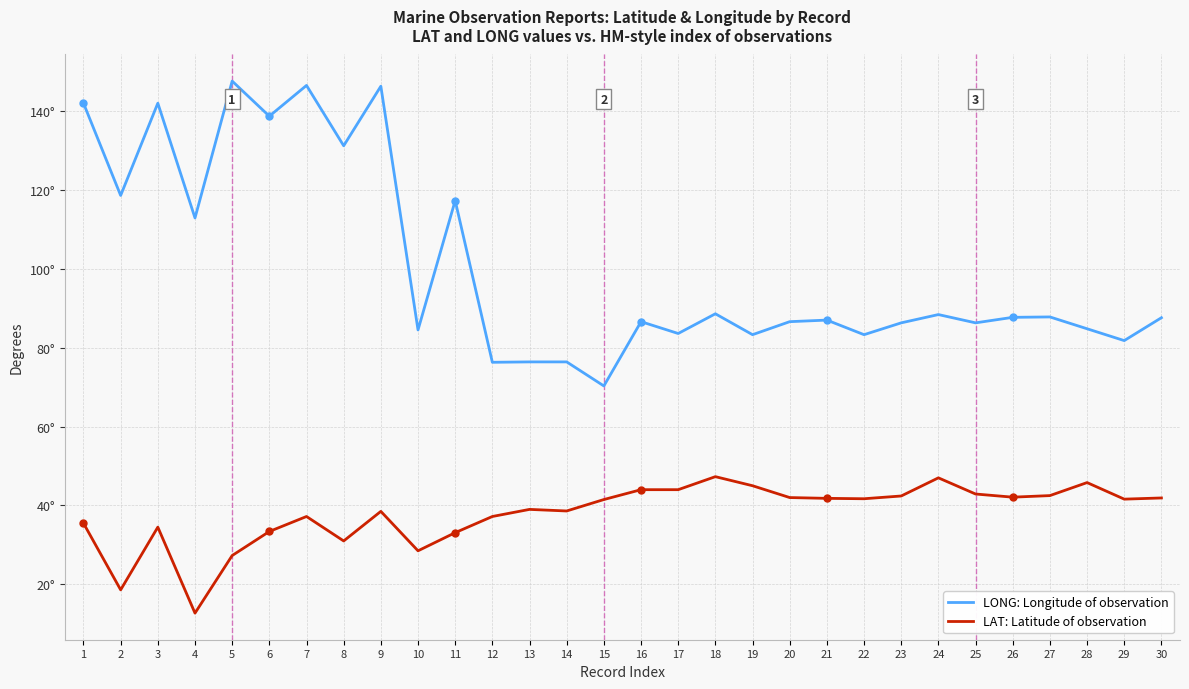

What is the highest value of the LAT: Latitude of observation series?

47.3